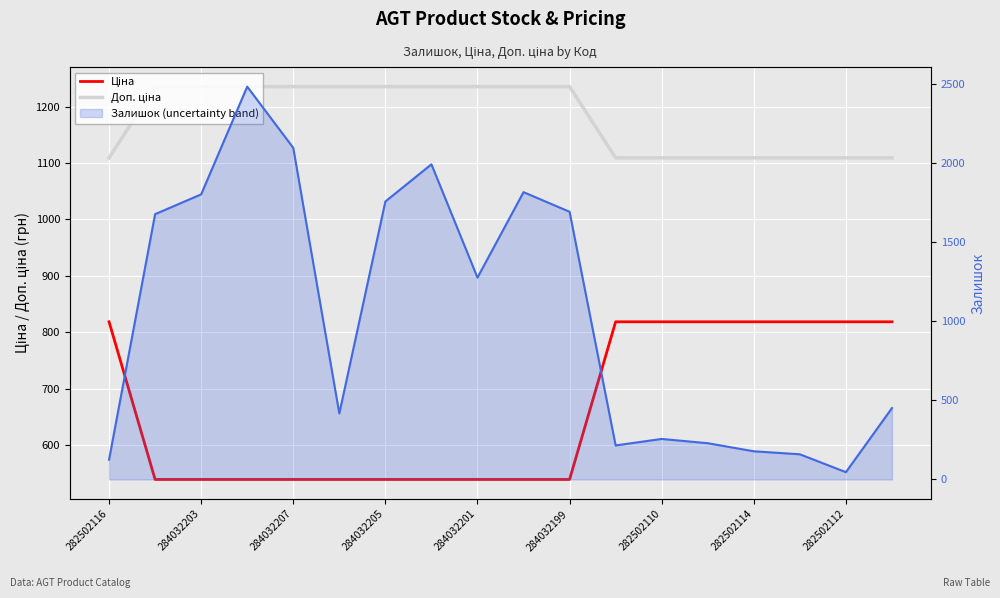

Reading left to right, list all the values displayed in this chart.

Ціна: 818.5	539.0	539.0	539.0	539.0	539.0	539.0	539.0	539.0	539.0	539.0	818.5	818.5	818.5	818.5	818.5	818.5	818.5
Доп. ціна: 1109.2	1235.4	1235.4	1235.4	1235.4	1235.4	1235.4	1235.4	1235.4	1235.4	1235.4	1109.2	1109.2	1109.2	1109.2	1109.2	1109.2	1109.2
Залишок: 125.0	1677.0	1802.0	2483.0	2096.0	417.0	1757.0	1992.0	1276.0	1816.0	1692.0	215.0	256.0	229.0	178.0	159.0	46.0	451.0